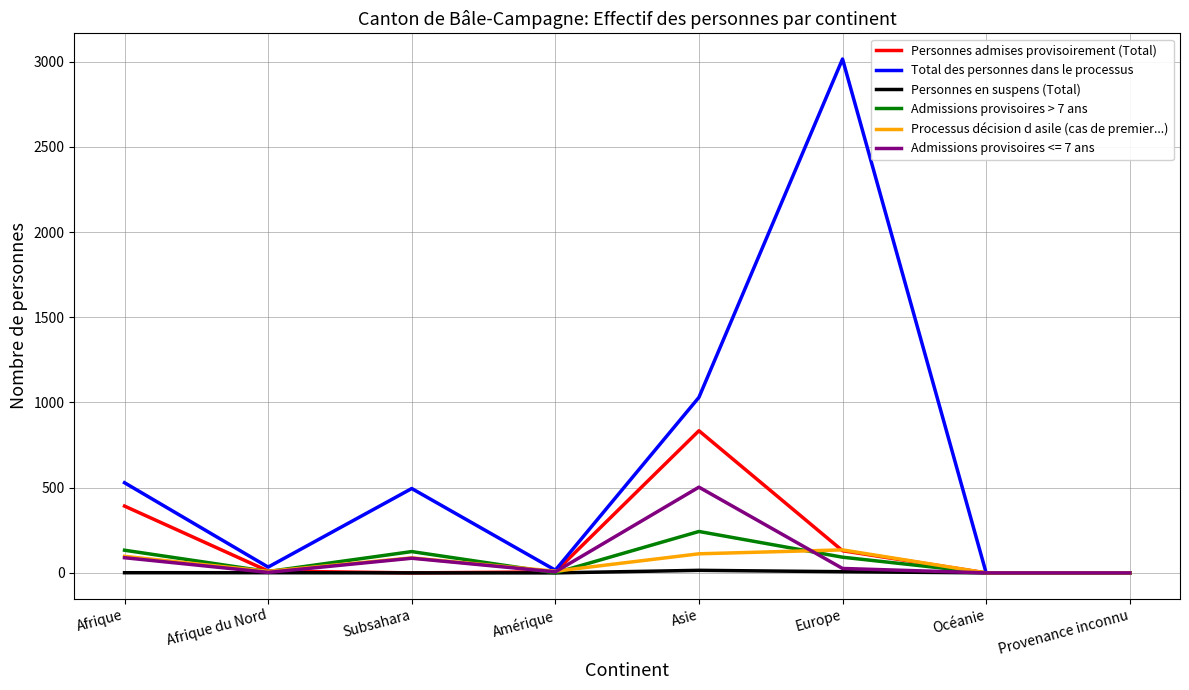

The value of Admissions provisoires > 7 ans at Afrique is 133. True or false?

True